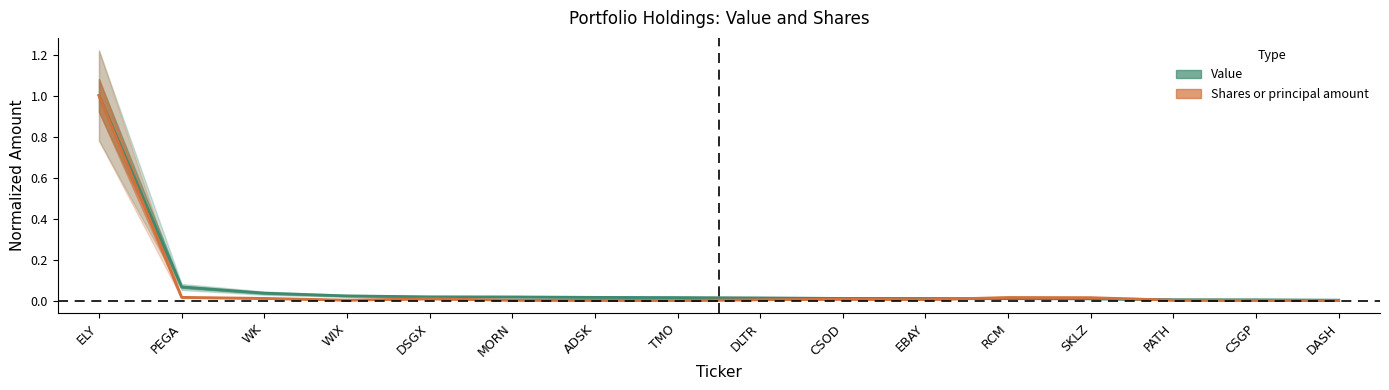

What is the label of the 6th point from the left?

MORN